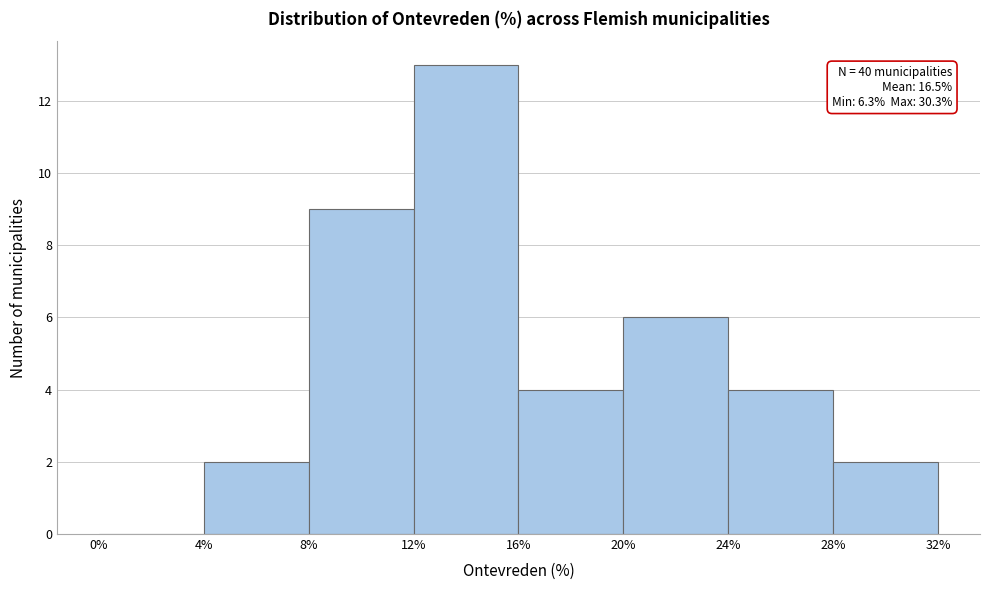

Which range on the x-axis has the tallest bar?

12% to 16%